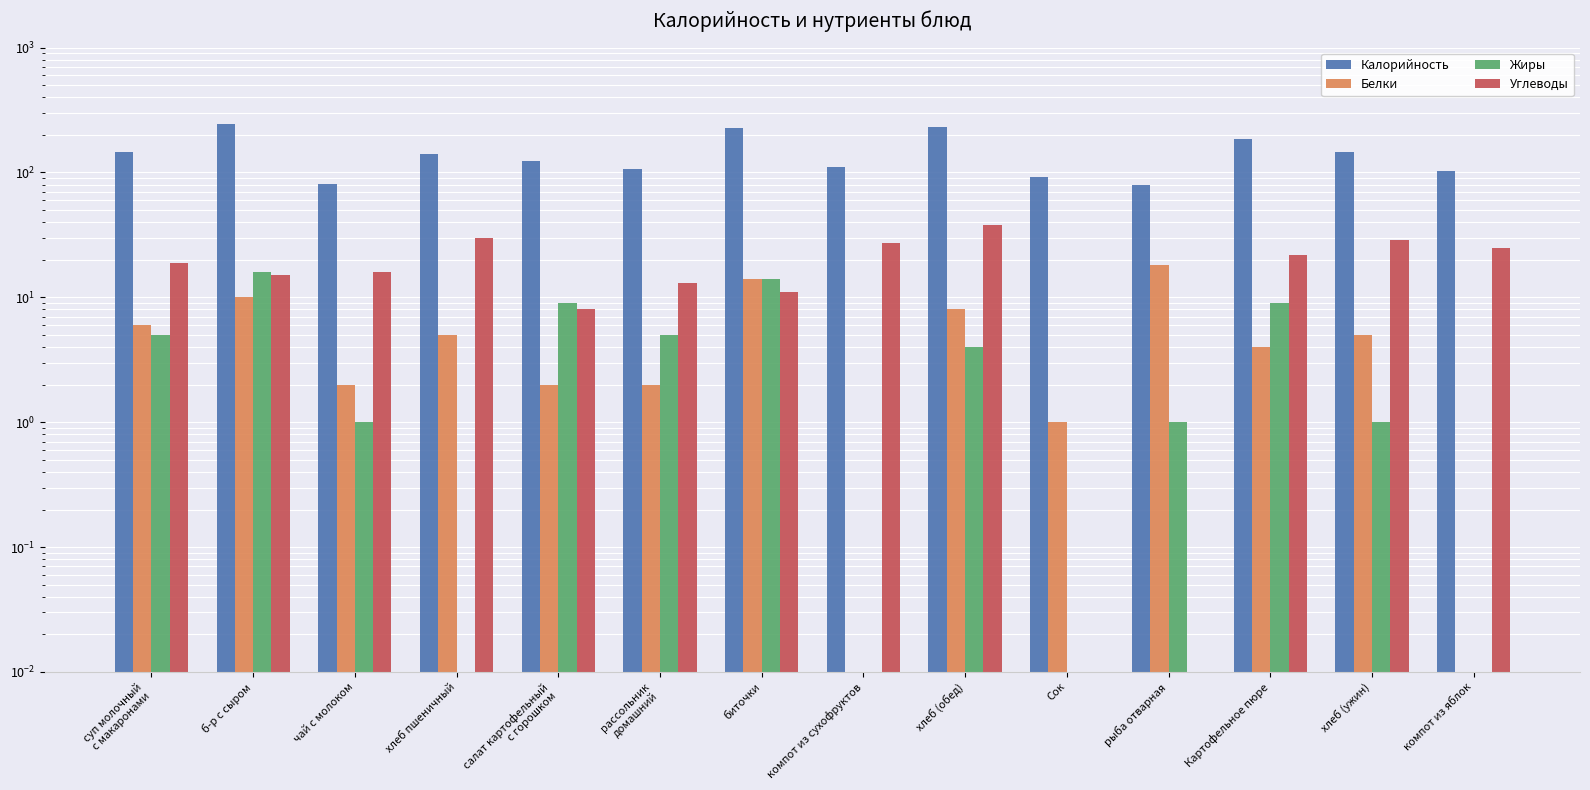

How many bars are there in total?

56